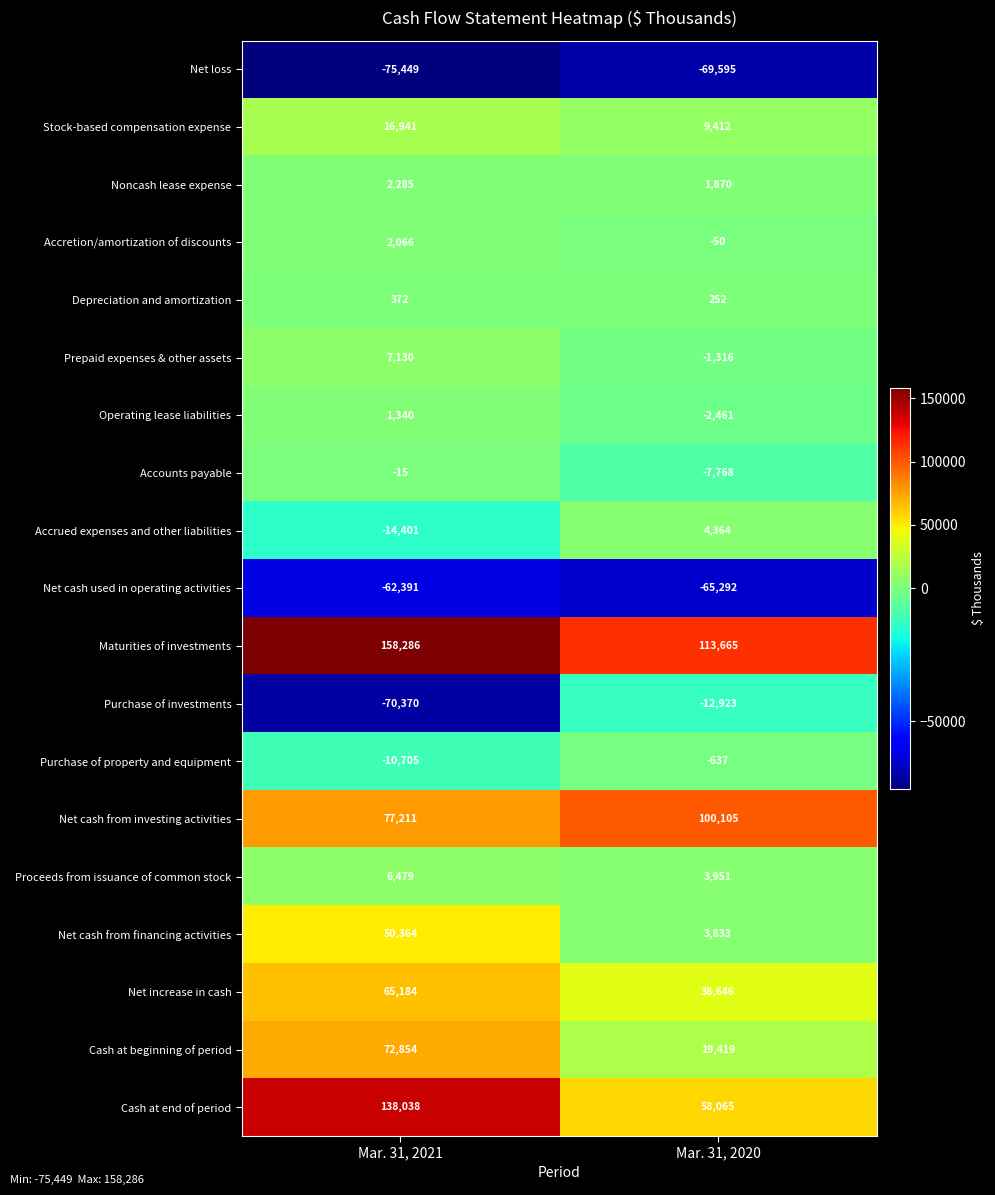

Is it true that Proceeds from issuance of common stock equals 3951 at Mar. 31, 2020?

True